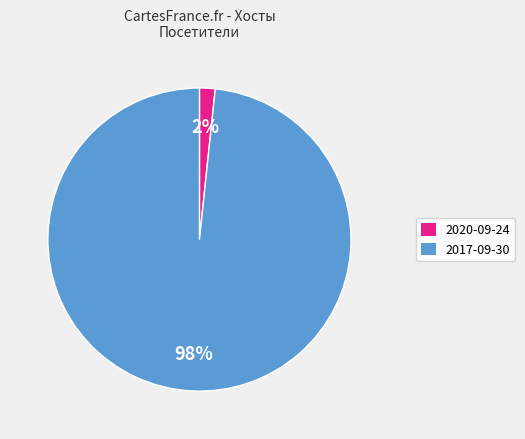

How many slices are in this pie chart?

2